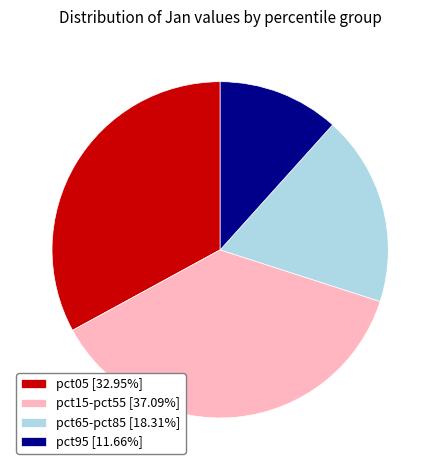

Combined, do pct95 [11.66%] and pct65-pct85 [18.31%] account for over 50%?

No